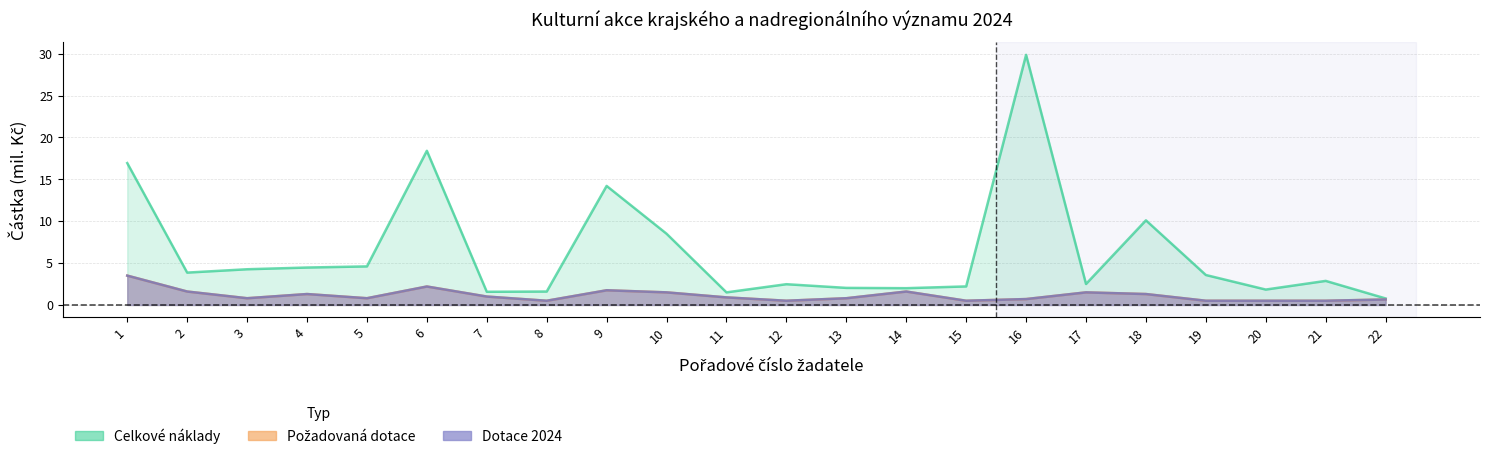

What is the difference between the Celkové náklady values at 7 and 1?

15.4